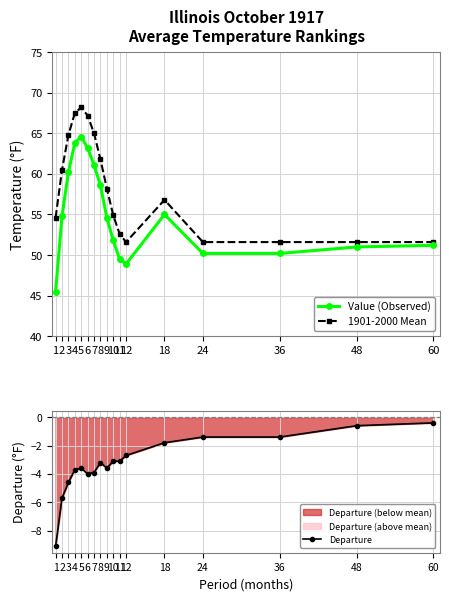

Which label corresponds to the smallest value in the chart?

1